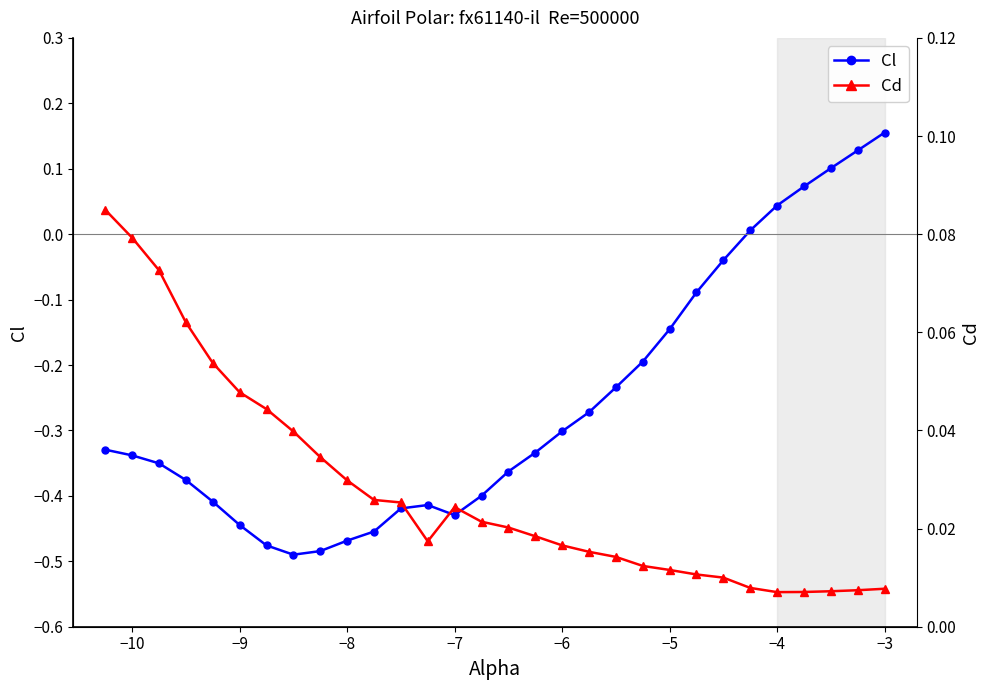

Where is the first local maximum for Cd?

−7